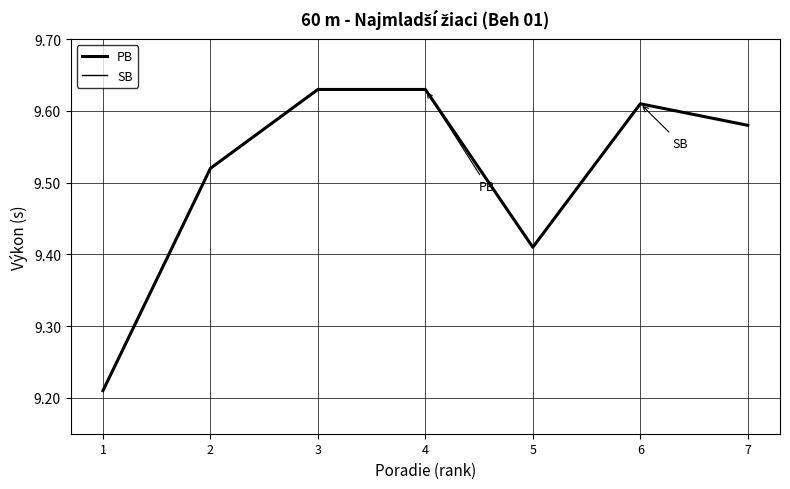

Does the chart display data point markers on the line(s)?

No